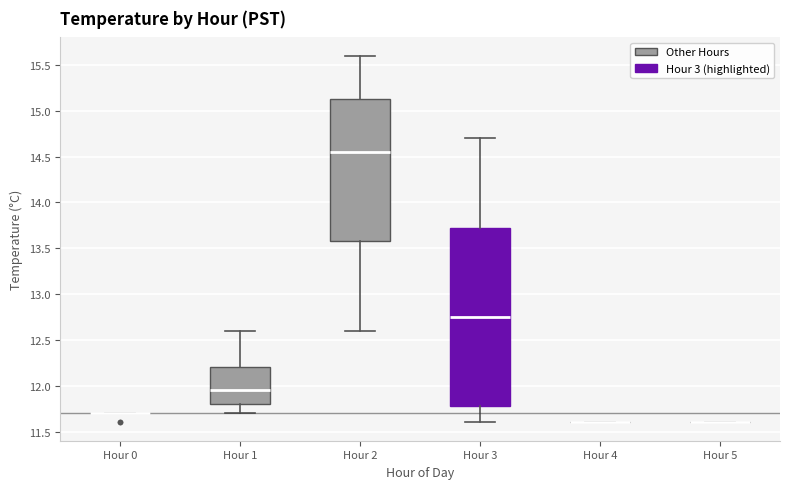

Reading left to right, read every box against the y-axis: the position of its median line, the range the box covers, and the ends of its whiskers. The values are not printed on the chart, so give them approximately, as read against the axis.

Hour 0: box collapsed to a line at 11.70, whiskers 11.70 to 11.70
Hour 1: median 11.95, box 11.80 to 12.20, whiskers 11.70 to 12.60
Hour 2: median 14.55, box 13.60 to 15.15, whiskers 12.60 to 15.60
Hour 3: median 12.75, box 11.80 to 13.75, whiskers 11.60 to 14.70
Hour 4: box collapsed to a line at 11.60, whiskers 11.60 to 11.60
Hour 5: box collapsed to a line at 11.60, whiskers 11.60 to 11.60